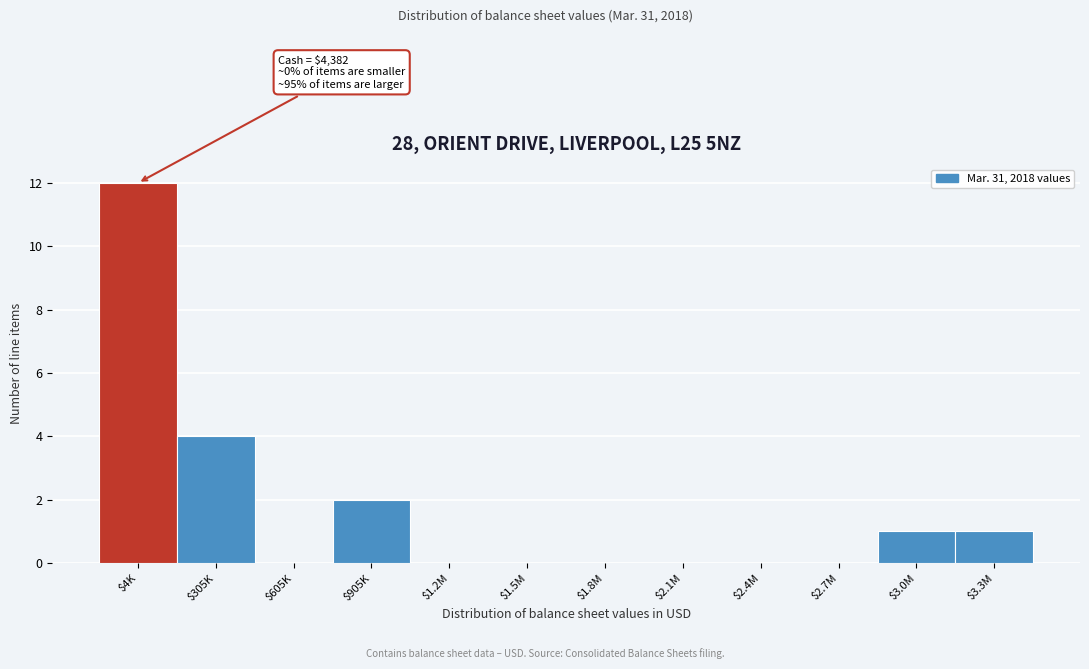

What is the sum of all values?

20